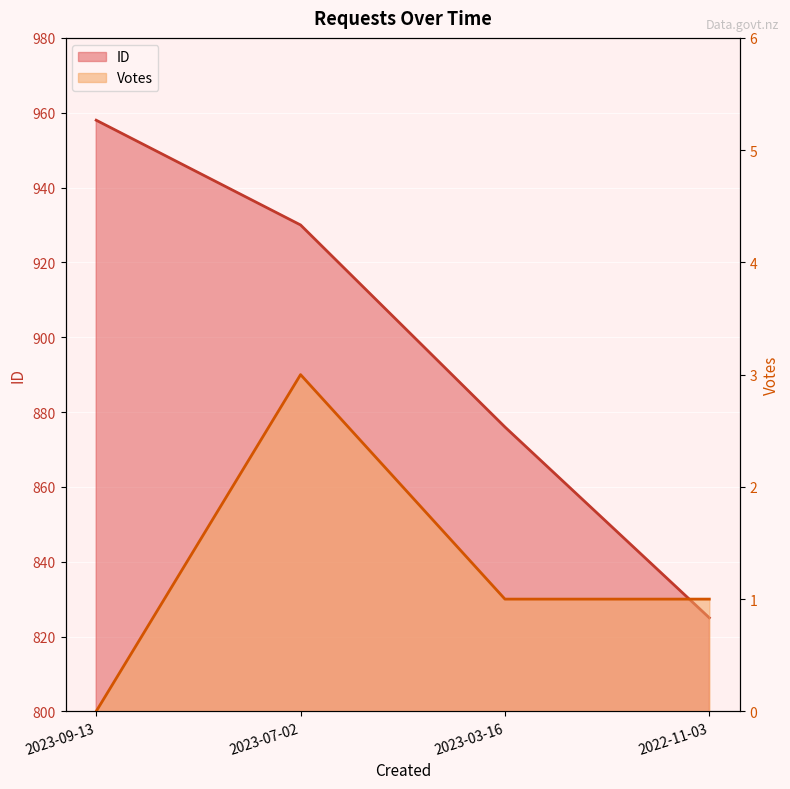

What is the difference between the Votes values at 2023-09-13 and 2022-11-03?

1